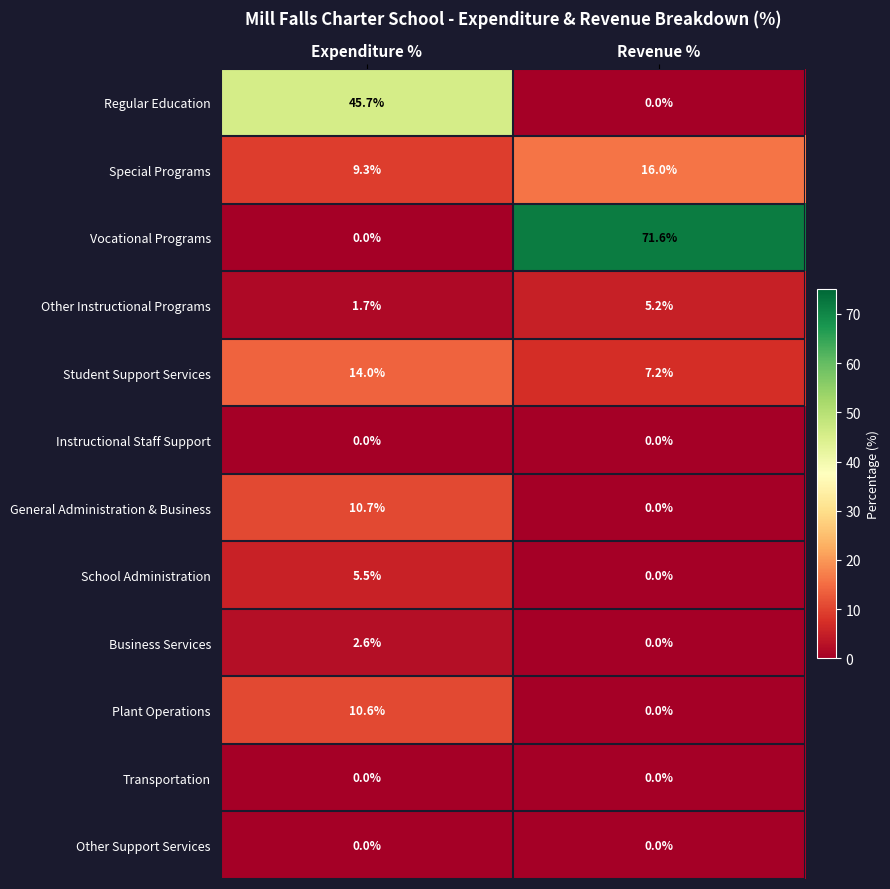

Reading left to right, what are all the values shown in this chart?

Regular Education: 45.7	0.0
Special Programs: 9.3	16.0
Vocational Programs: 0.0	71.6
Other Instructional Programs: 1.7	5.2
Student Support Services: 14.0	7.2
Instructional Staff Support: 0.0	0.0
General Administration & Business: 10.7	0.0
School Administration: 5.5	0.0
Business Services: 2.6	0.0
Plant Operations: 10.6	0.0
Transportation: 0.0	0.0
Other Support Services: 0.0	0.0